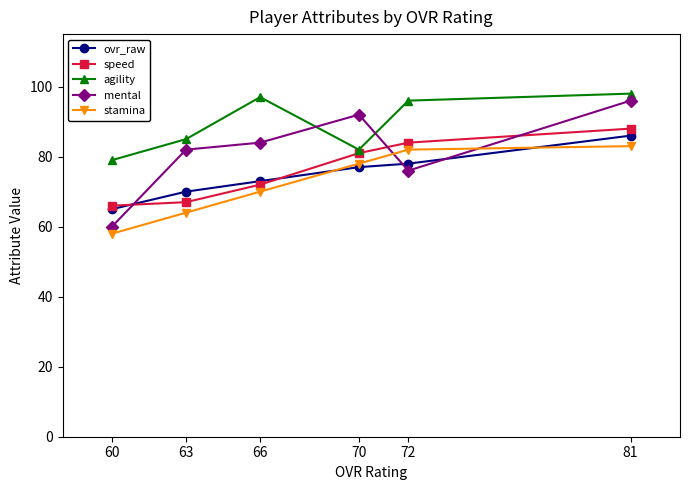

Between 81 and 70, which series saw the biggest shift?

agility